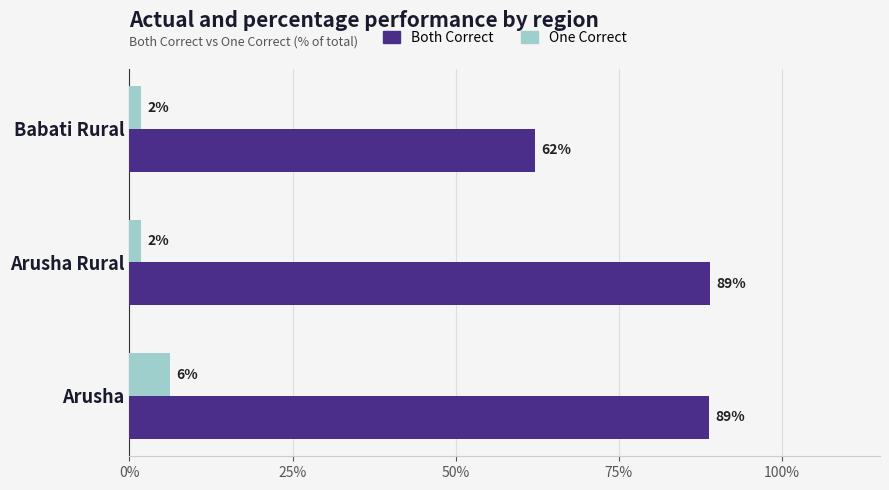

Which category has the highest value in the One Correct series?

Arusha